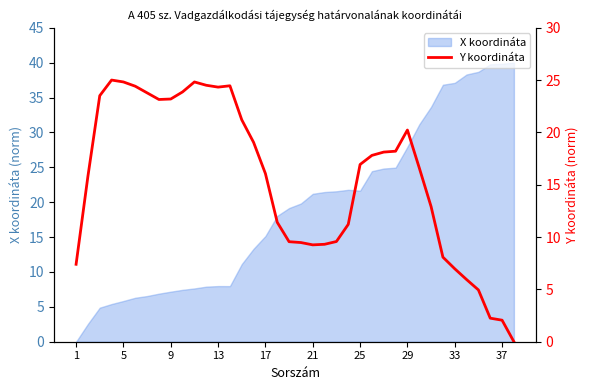

Is it true that X koordináta equals 15.1 at 17?

True